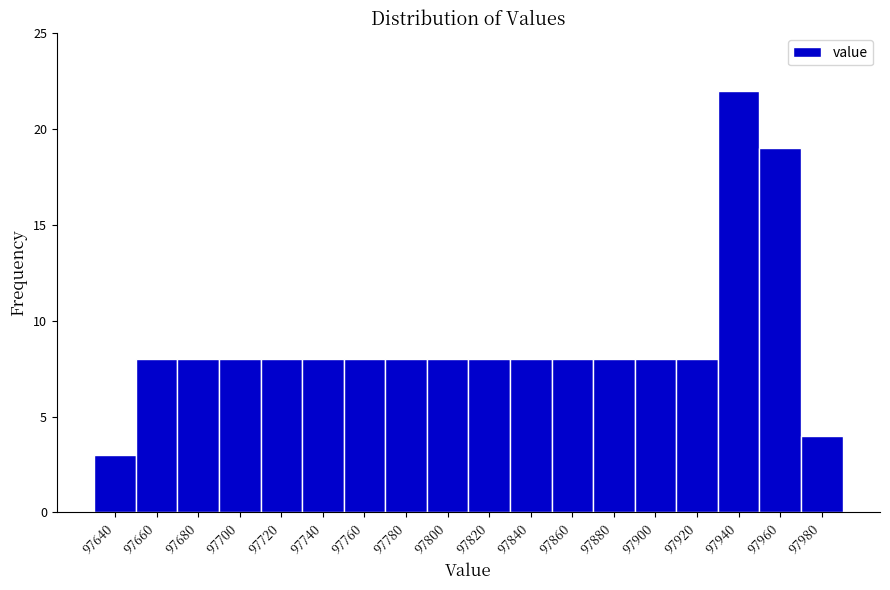

Reading left to right, extract all data points from this chart.

3	8	8	8	8	8	8	8	8	8	8	8	8	8	8	22	19	4